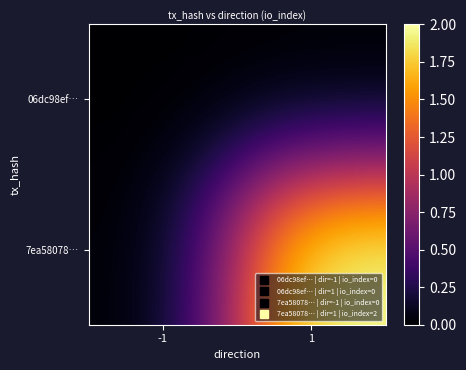

Which label corresponds to the smallest value in the chart?

-1